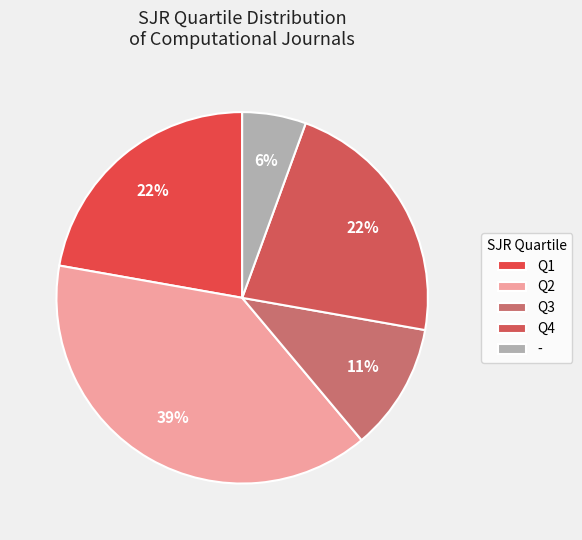

To the nearest percent, what is the difference between the Q2 and Q4 slice percentages?

17%